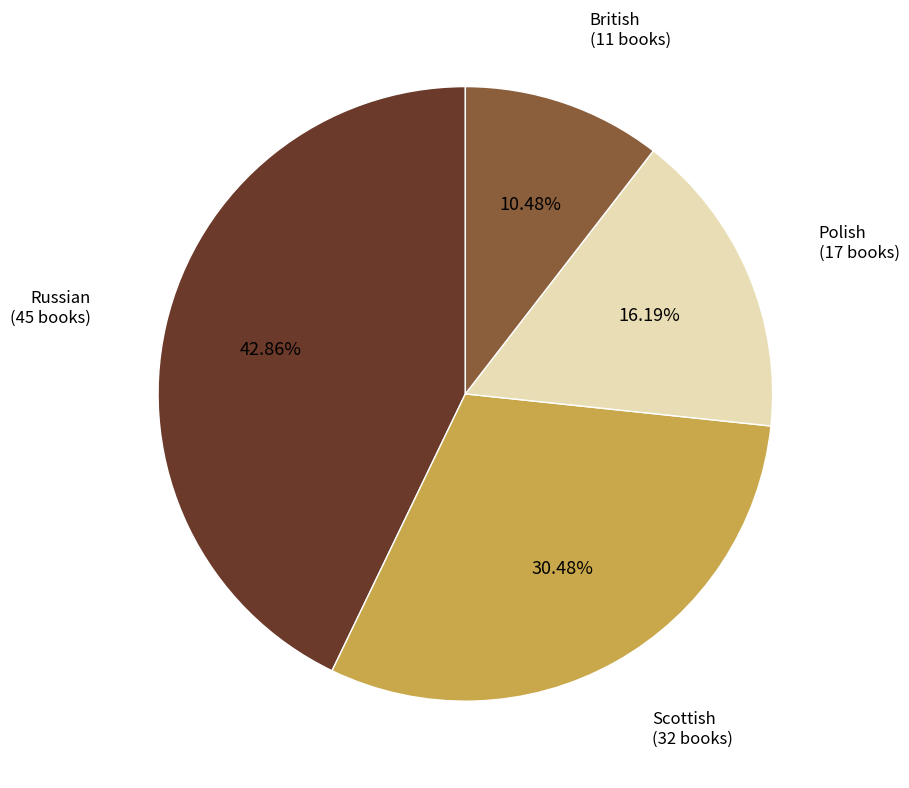

Count the number of slices in the pie.

4